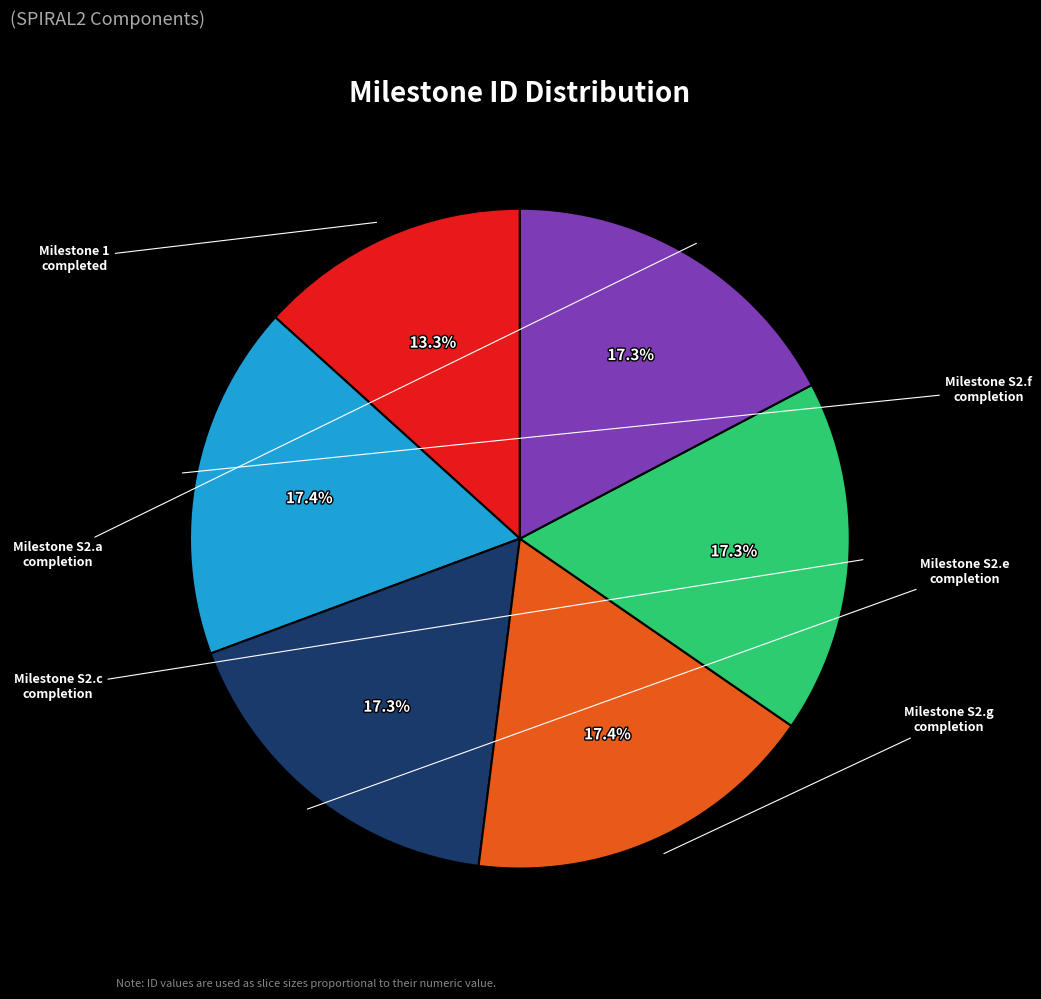

Does Milestone S2.g completion account for over 50% of the chart?

No